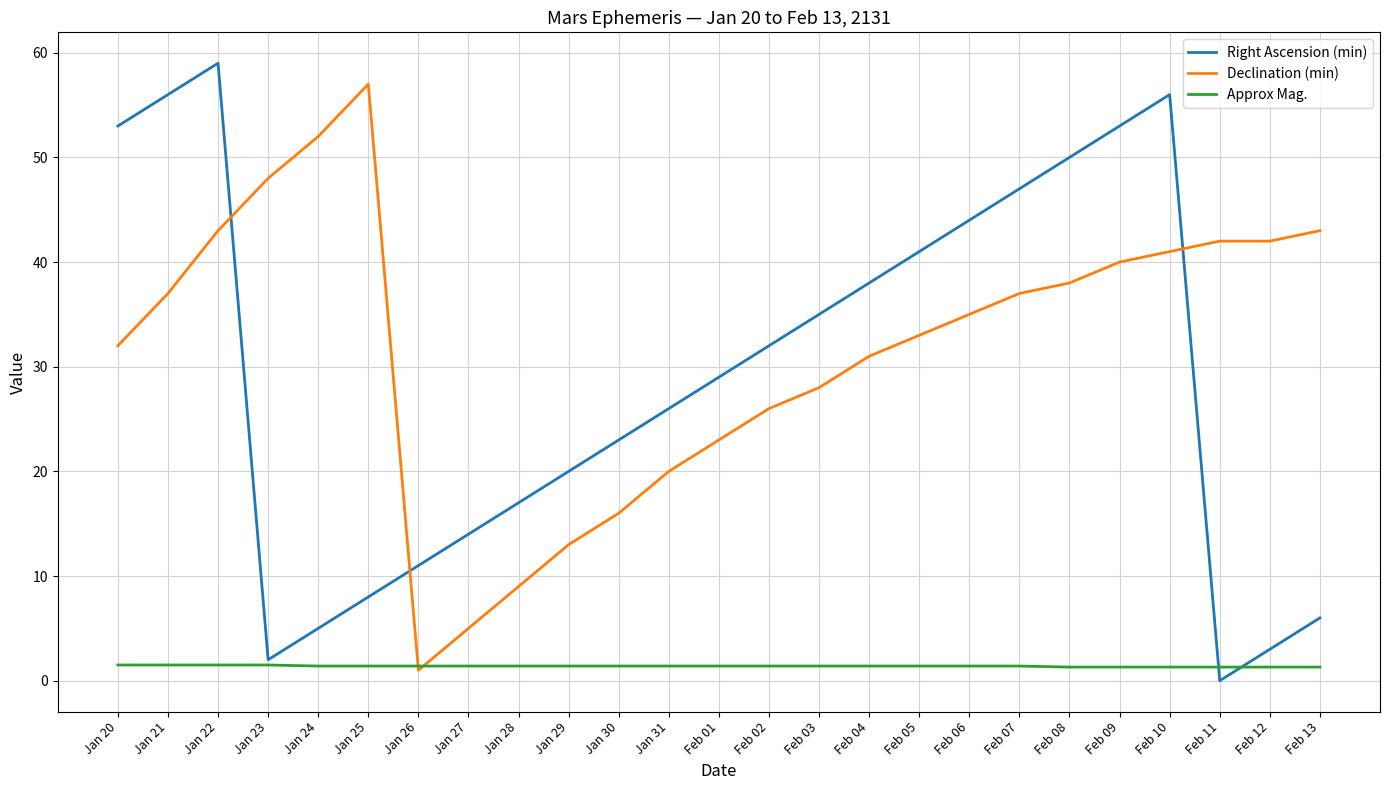

Between which two adjacent categories do Approx Mag. and Declination (min) first intersect?

Jan 25 and Jan 26